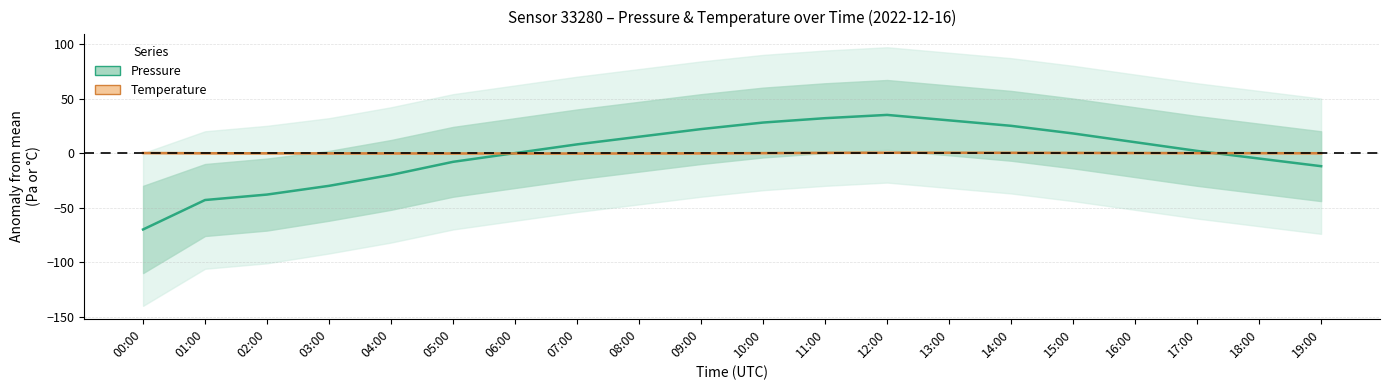

What is the label of the 15th point from the right?

05:00